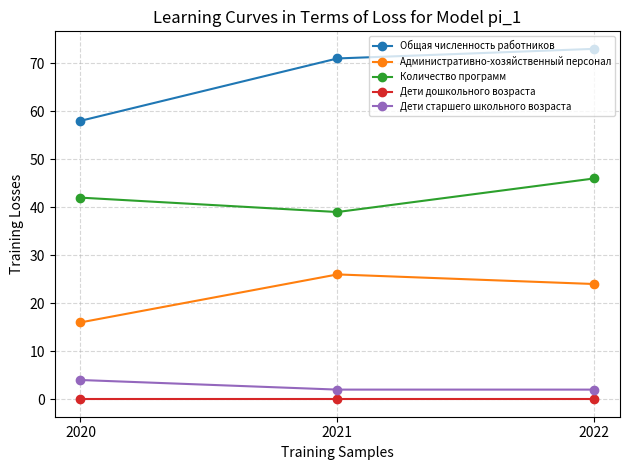

At which label does Административно-хозяйственный персонал first exceed 24?

2021